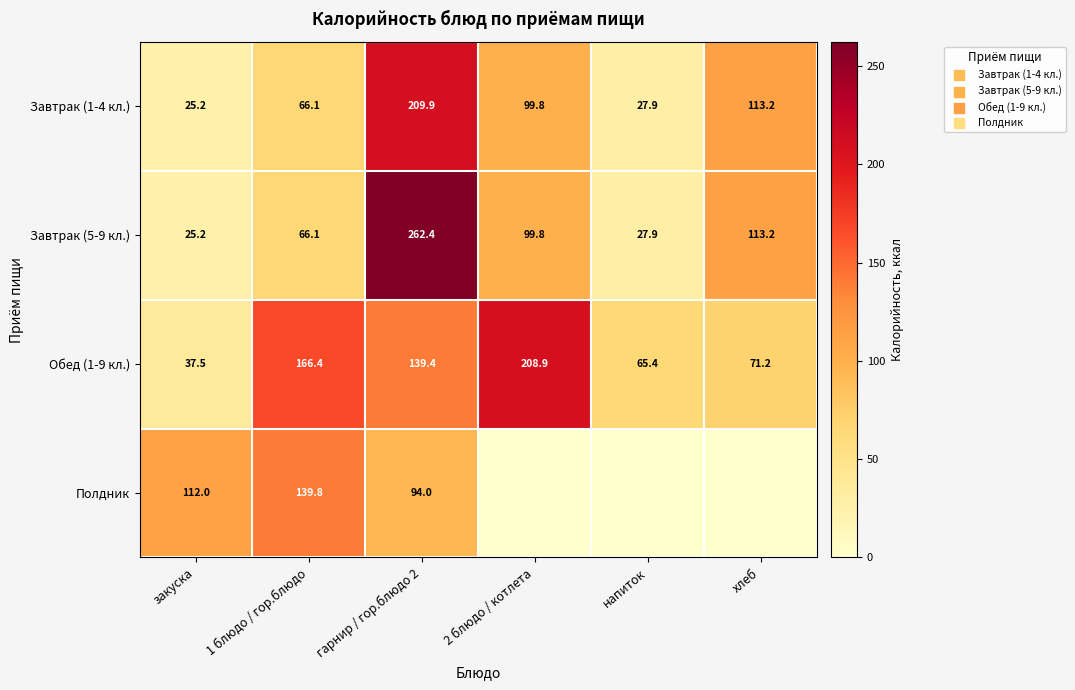

The value of Завтрак (1-4 кл.) at хлеб is 113.2. True or false?

True